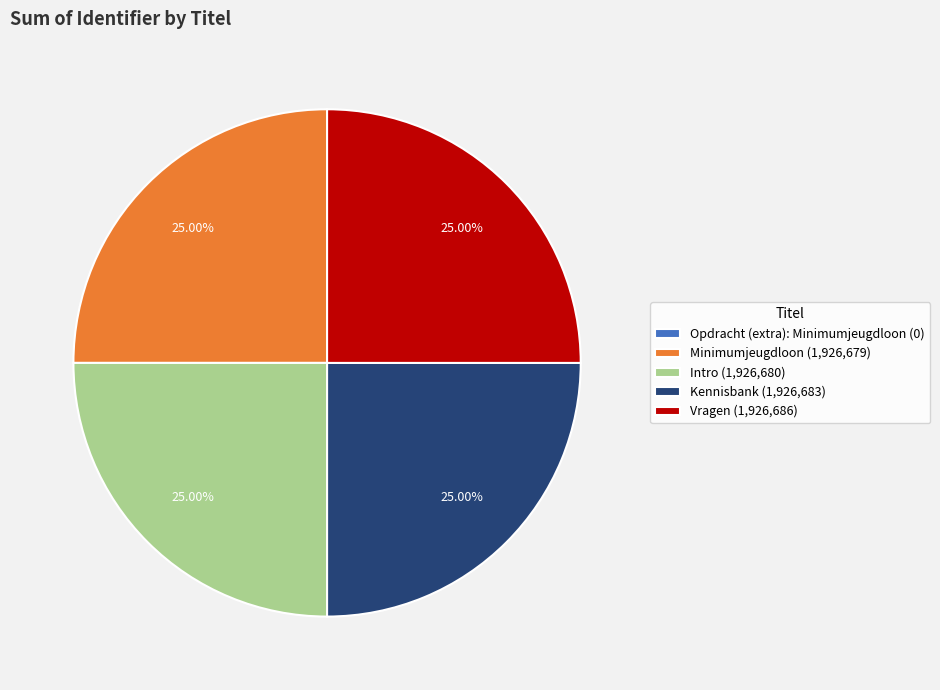

Is Kennisbank (1,926,683) the majority of the pie?

No